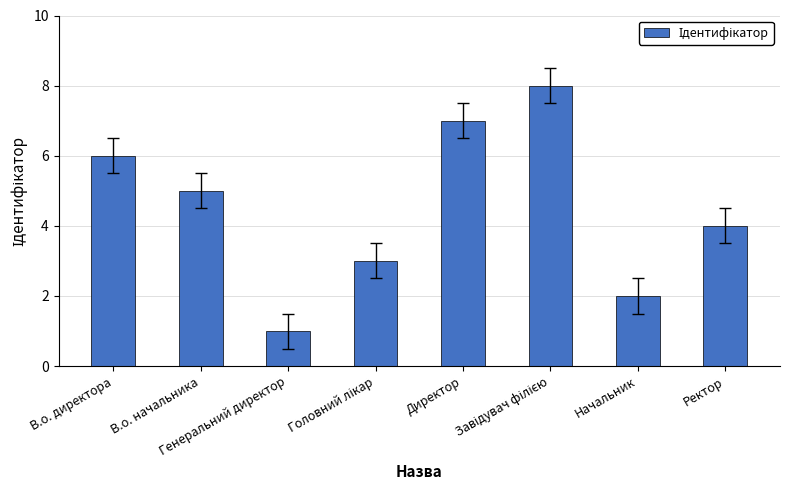

What is the maximum value shown in the chart?

8